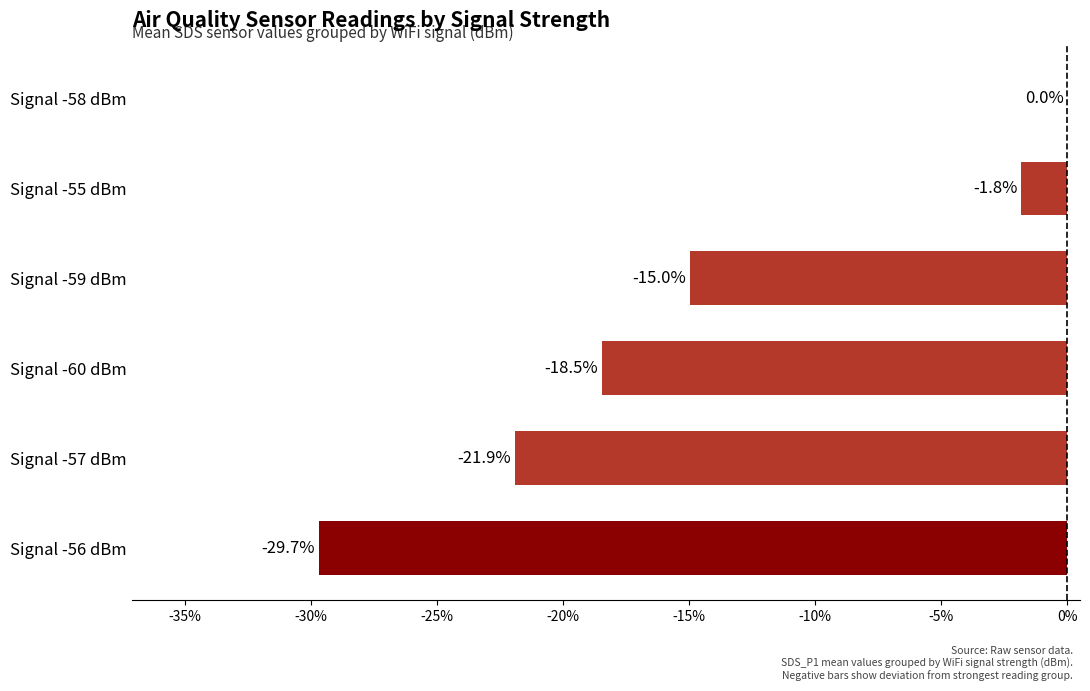

The value at Signal -55 dBm is -1.8. True or false?

True